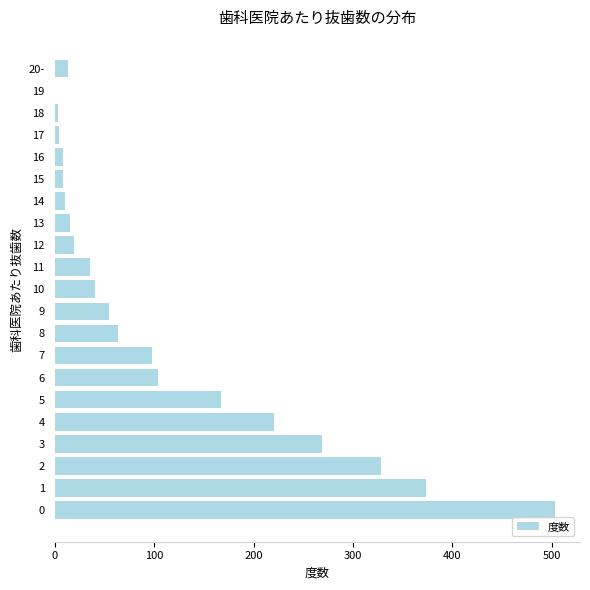

Approximately how many times larger is the value at 4 compared to 7?

2.3